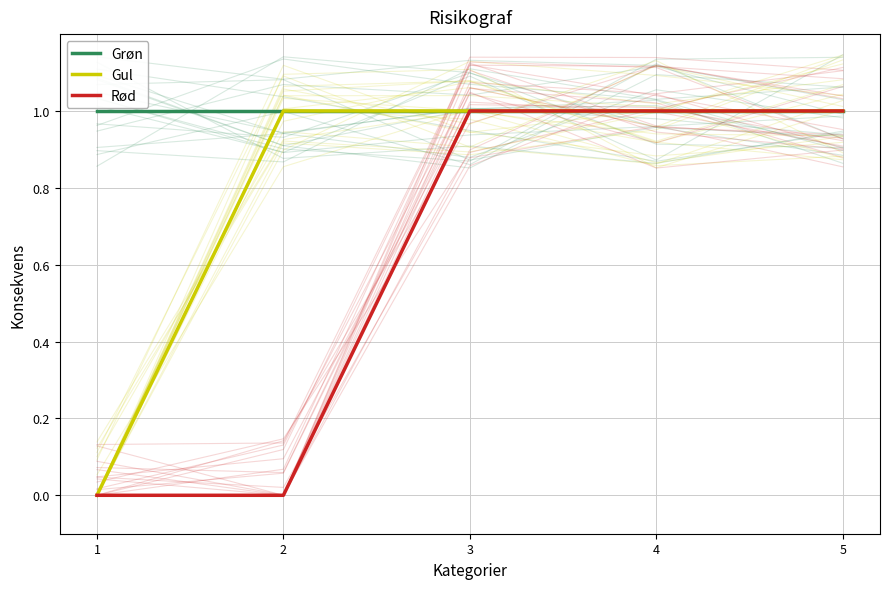

True or false: Grøn and Rød intersect in this chart.

False